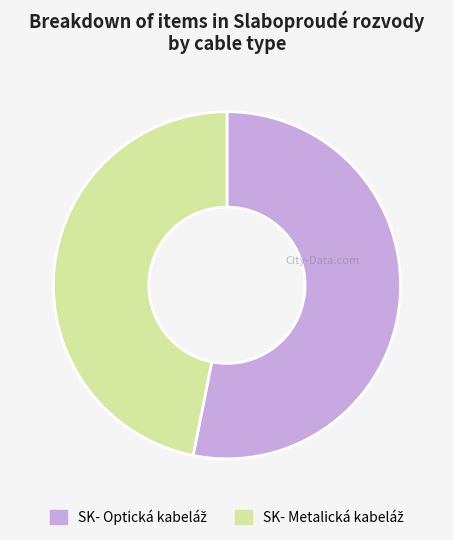

Does any single category account for the majority?

Yes